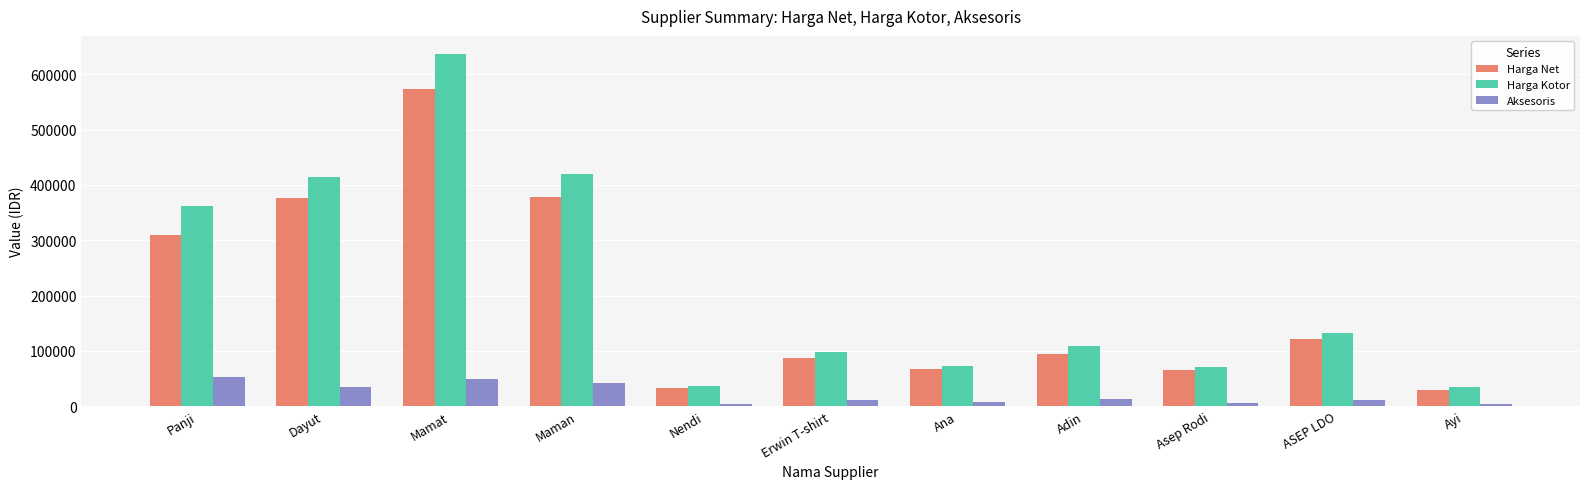

Is it true that Harga Net equals 45243 at Adin?

False